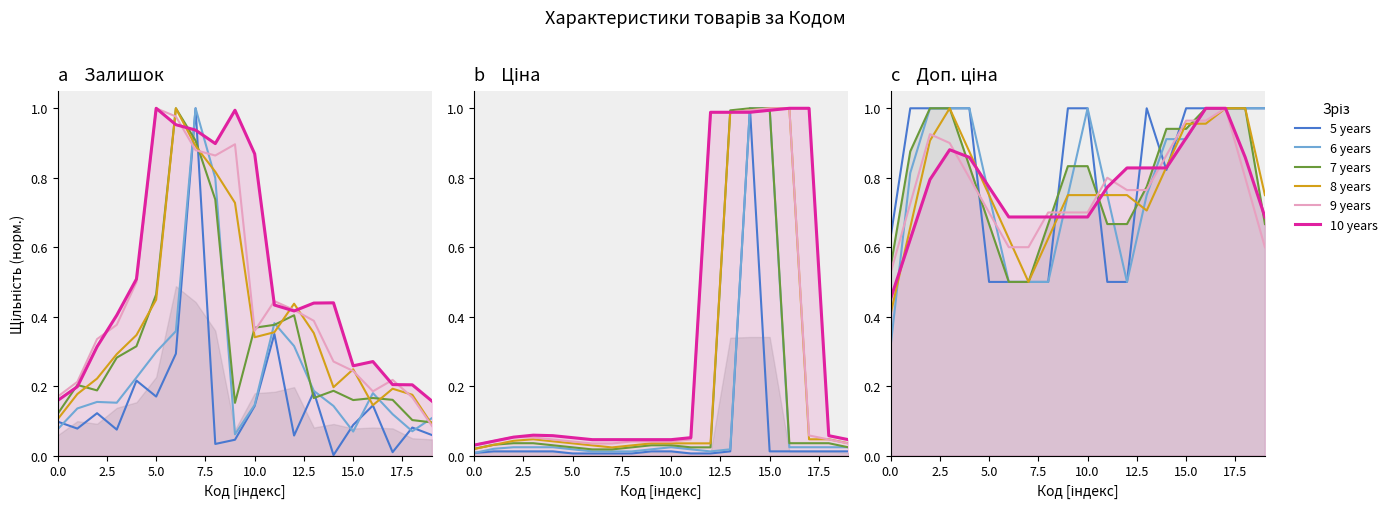

What is the difference between the maximum and second lowest values in the 6 years series?

0.5